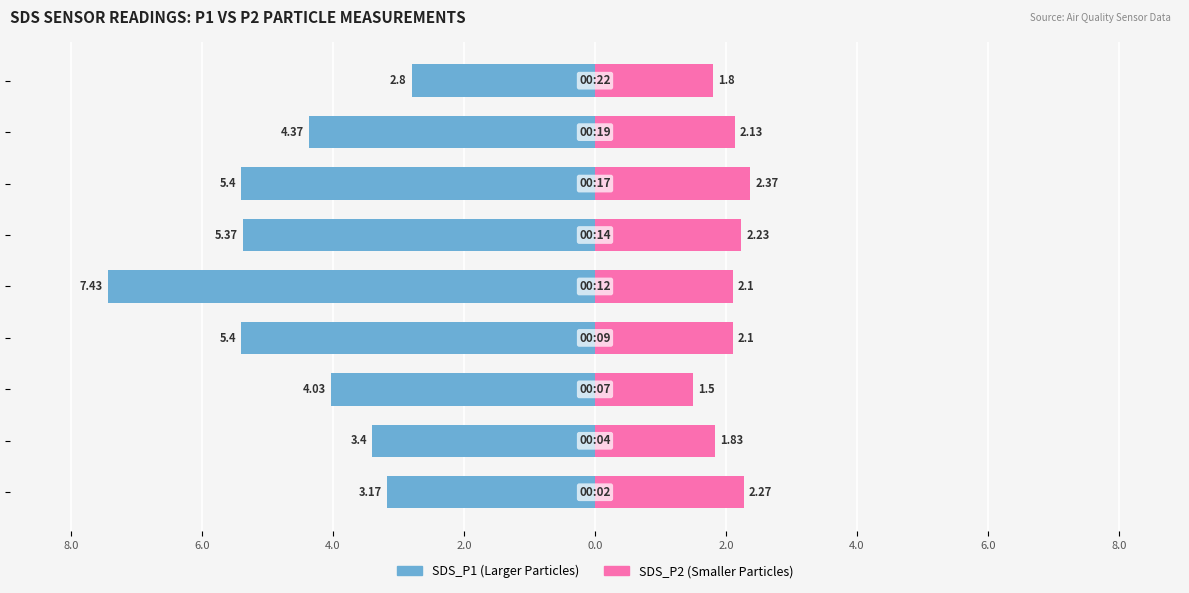

At 2.0, list the series in order from smallest to largest.

SDS_P1, SDS_P2